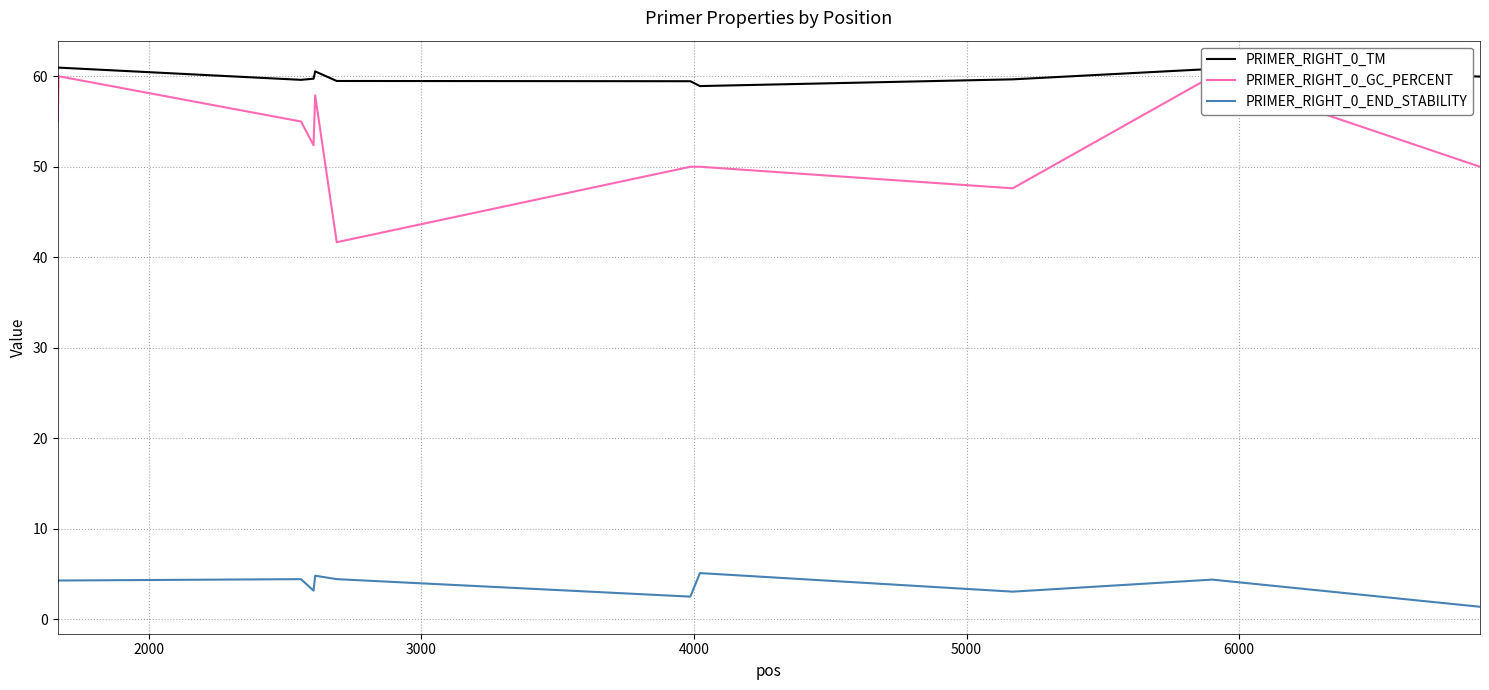

True or false: PRIMER_RIGHT_0_END_STABILITY and PRIMER_RIGHT_0_GC_PERCENT cross at least once.

False